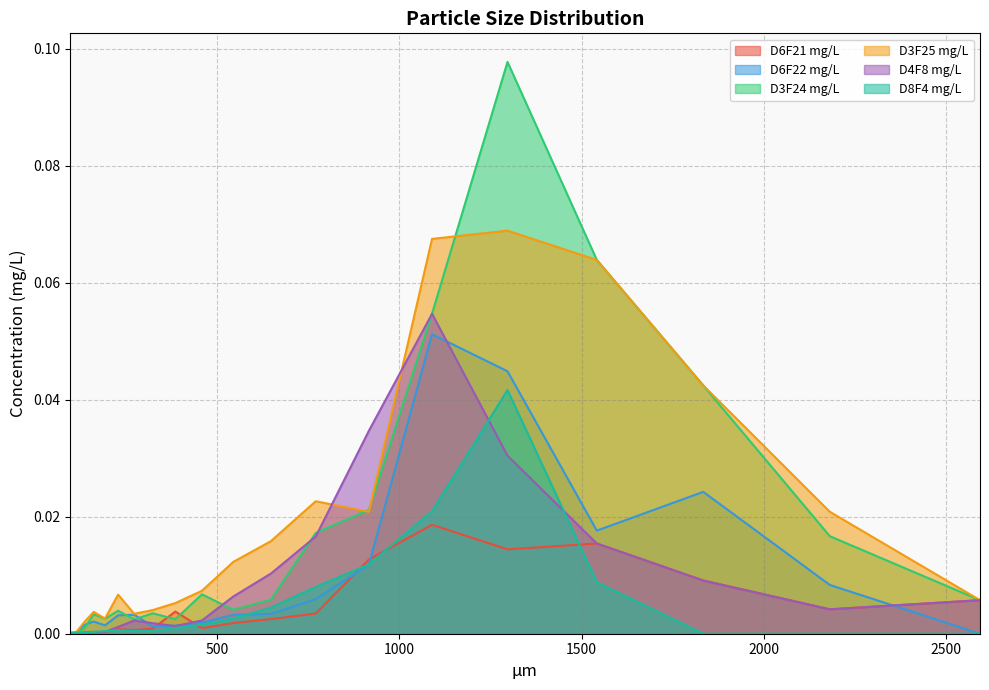

What are all the series names shown in the legend?

D6F21 mg/L, D6F22 mg/L, D3F24 mg/L, D3F25 mg/L, D4F8 mg/L, D8F4 mg/L